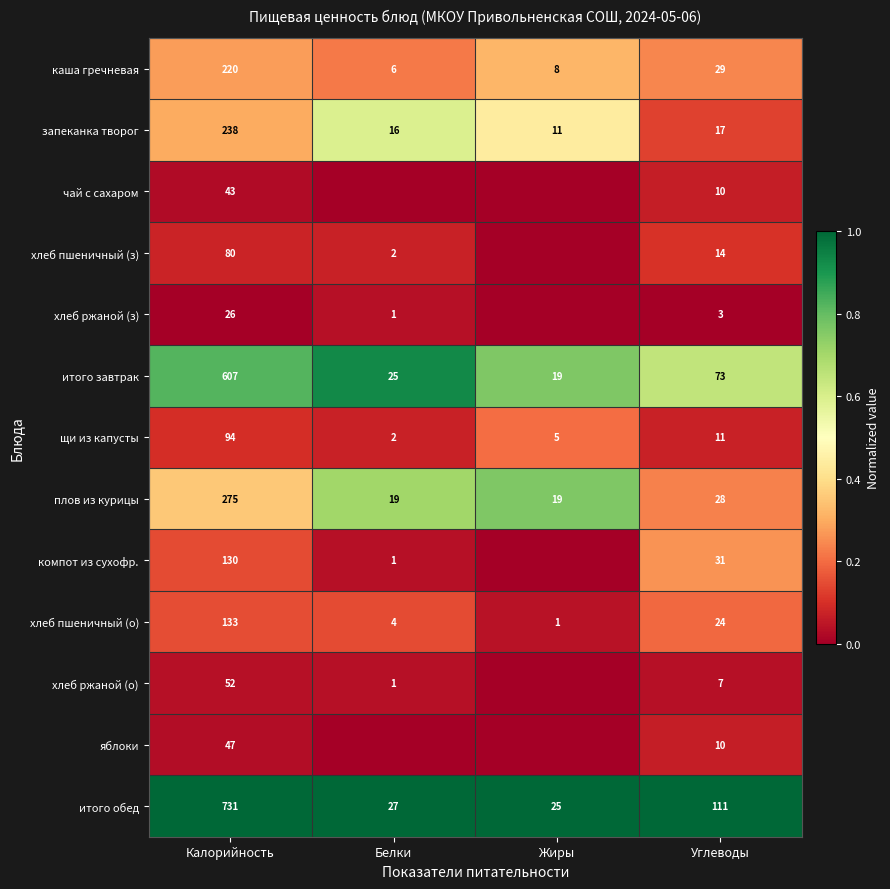

At how many categories does at least one series exceed 0?

4